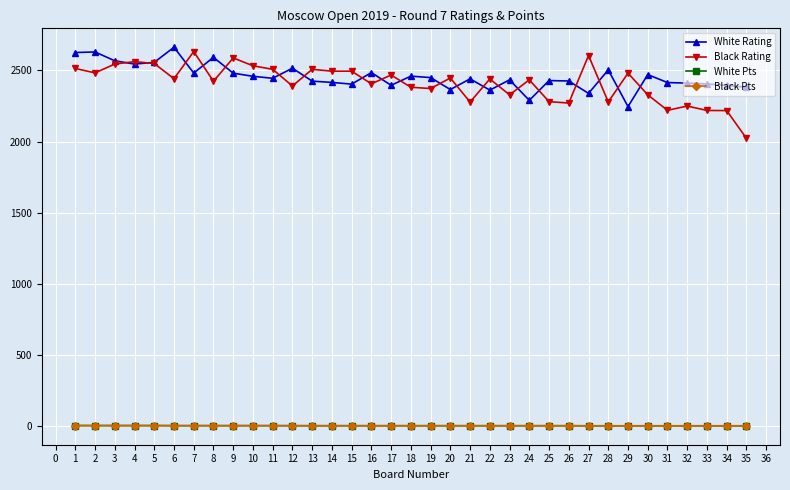

Which series has the widest spread of values?

Black Rating